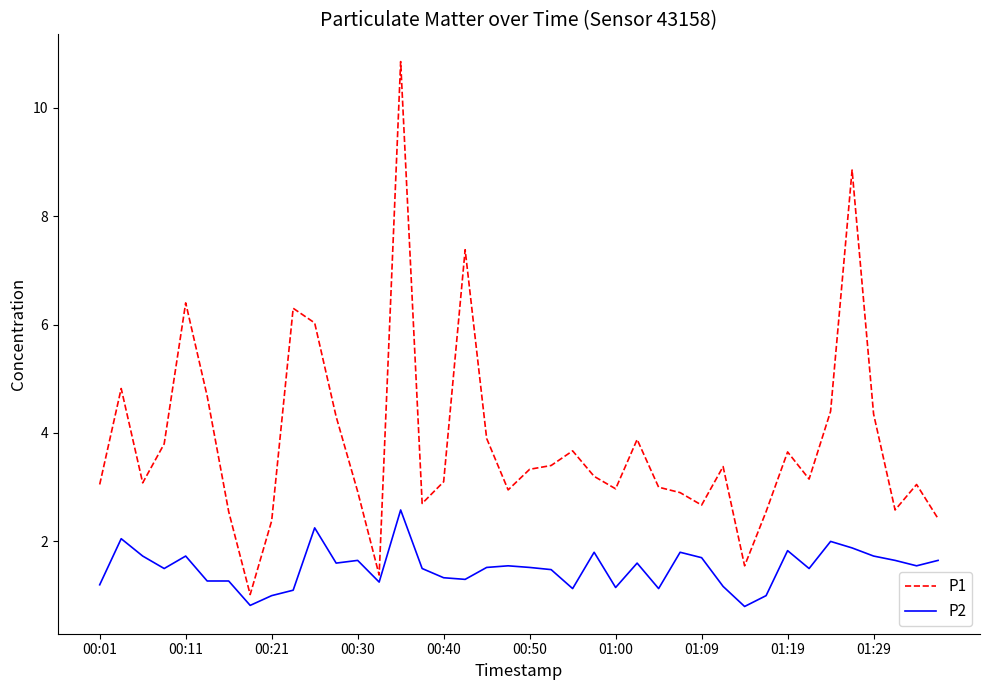

What is the minimum value for P1?

1.0